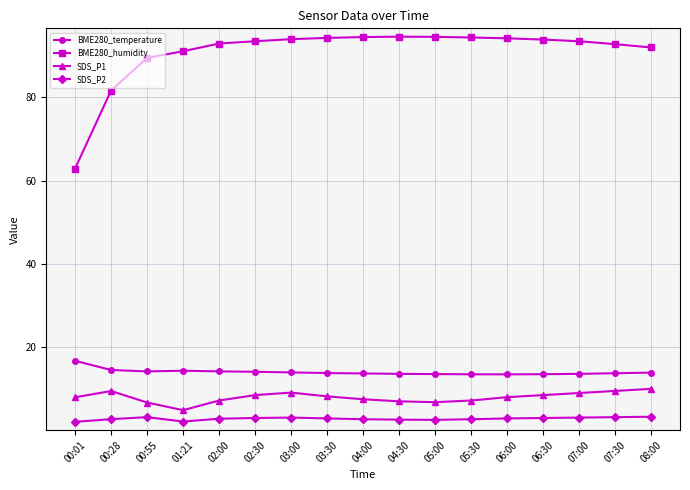

Which series has the largest range (max minus min)?

BME280_humidity